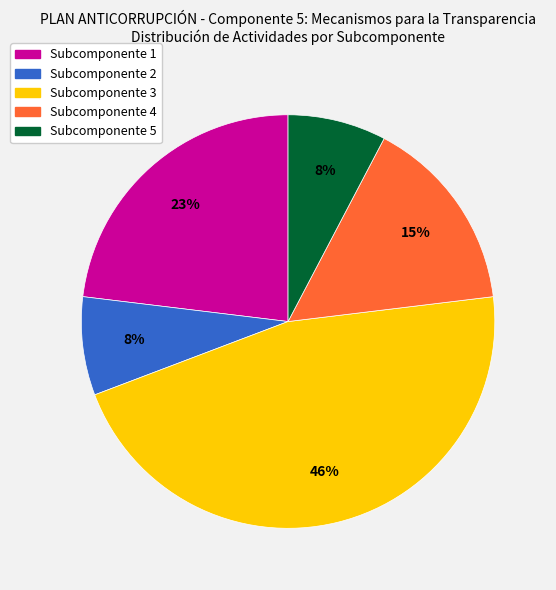

To the nearest percent, what portion does Subcomponente 2 represent?

8%